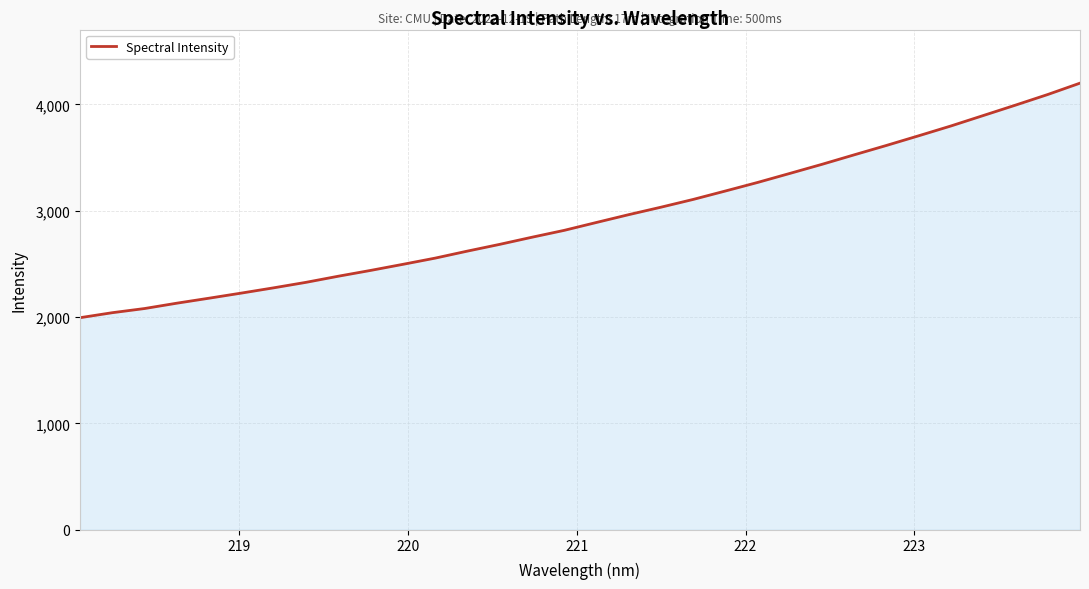

What is the maximum value shown in the chart?

4199.7